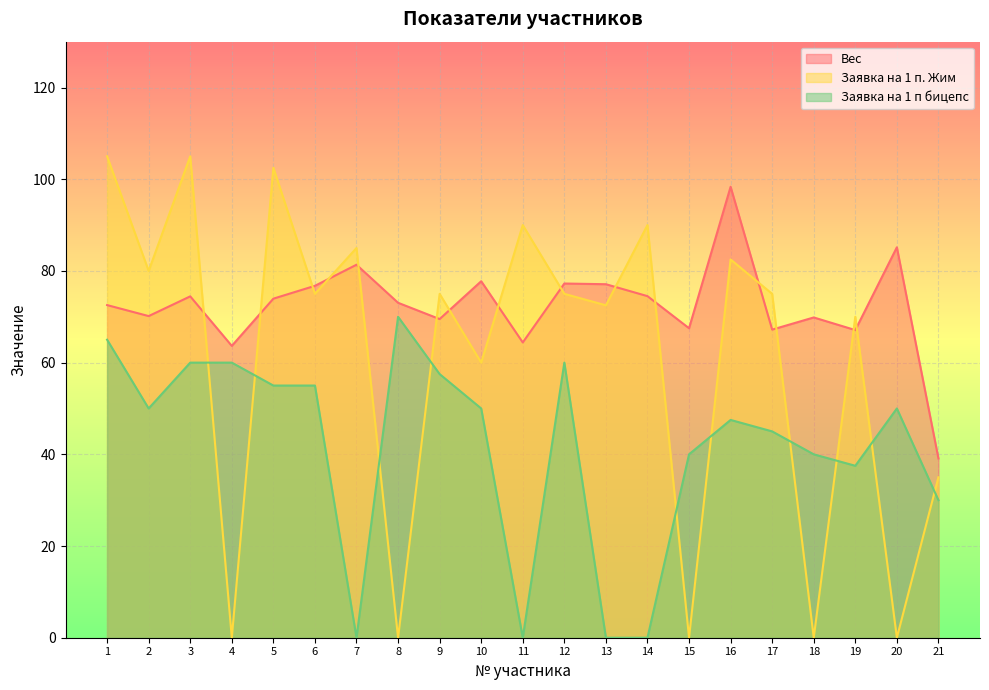

How many times do Заявка на 1 п бицепс and Заявка на 1 п. Жим cross each other?

10